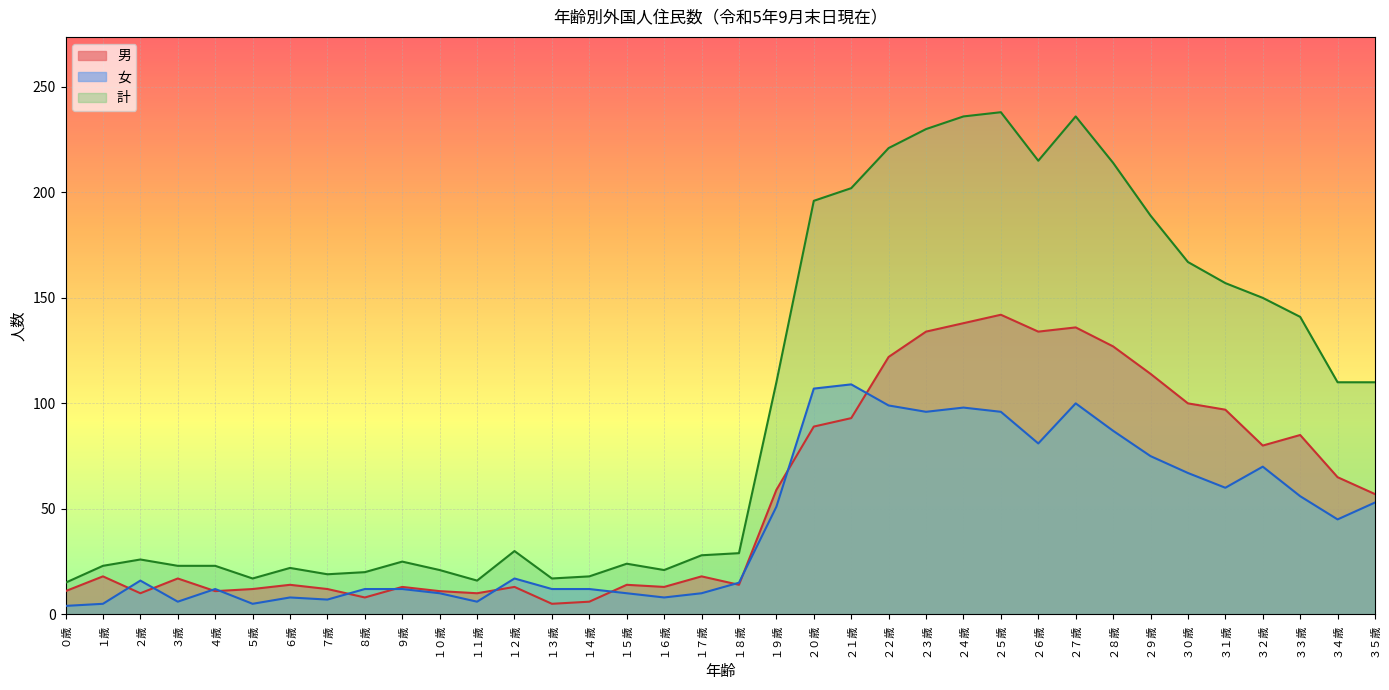

True or false: 女 and 計 cross at least once.

False